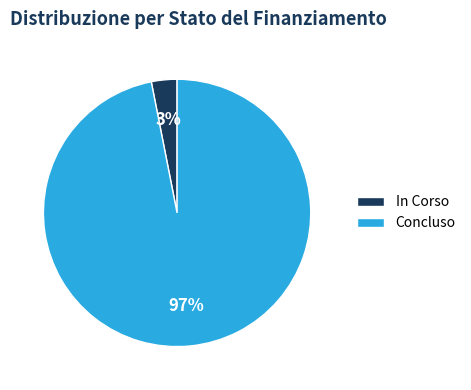

To the nearest percent, what is the difference between the largest and smallest slice percentages?

94%